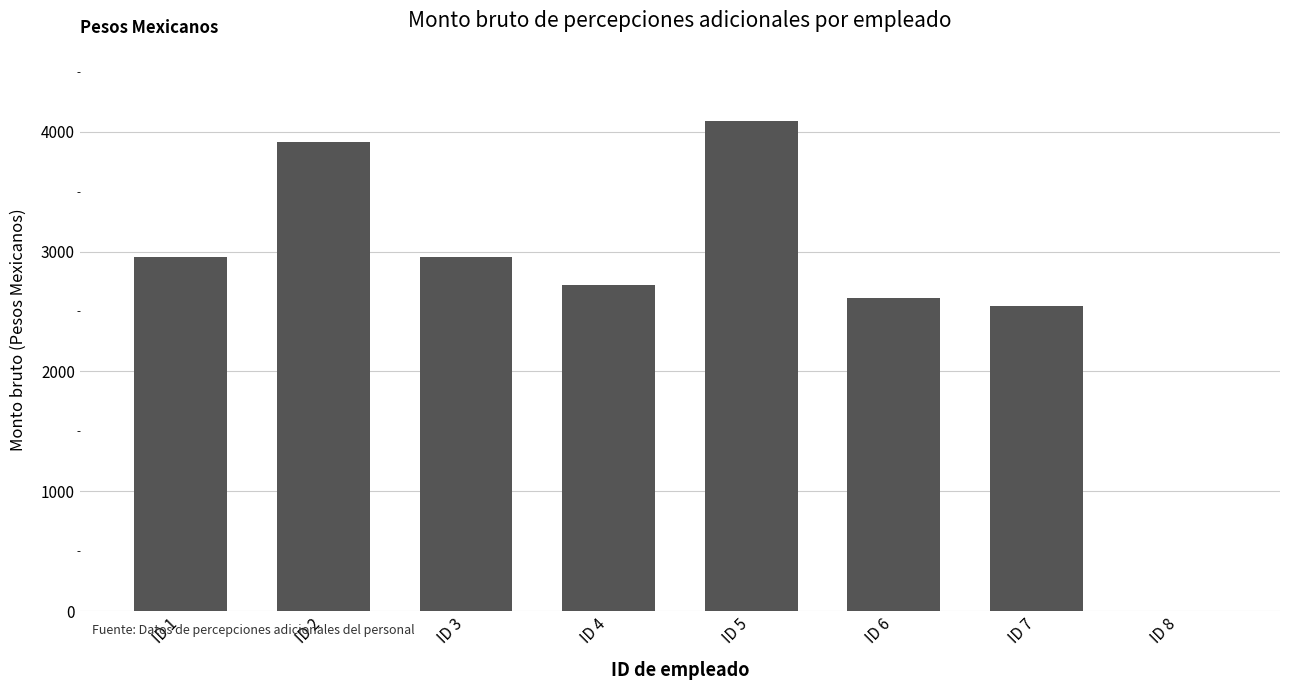

Is it true that the value at ID 6 is 2612.0?

True